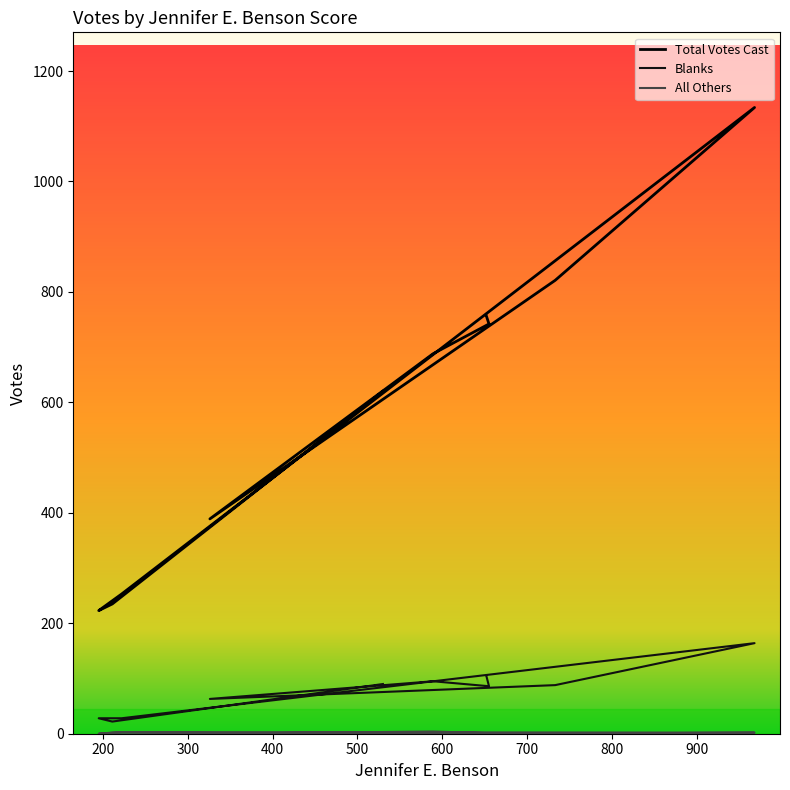

Is it true that Blanks equals 6 at 211?

False